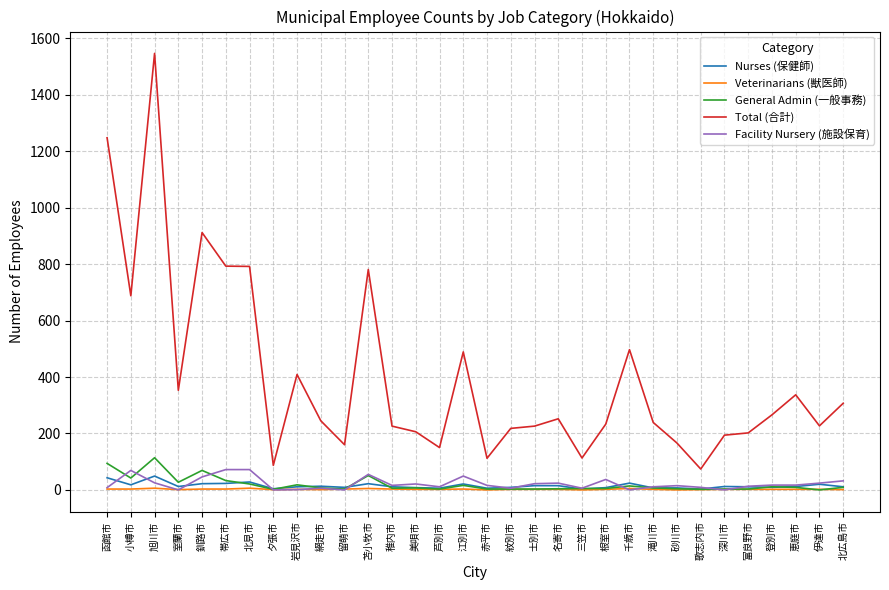

Which series has the largest range (max minus min)?

Total (合計)